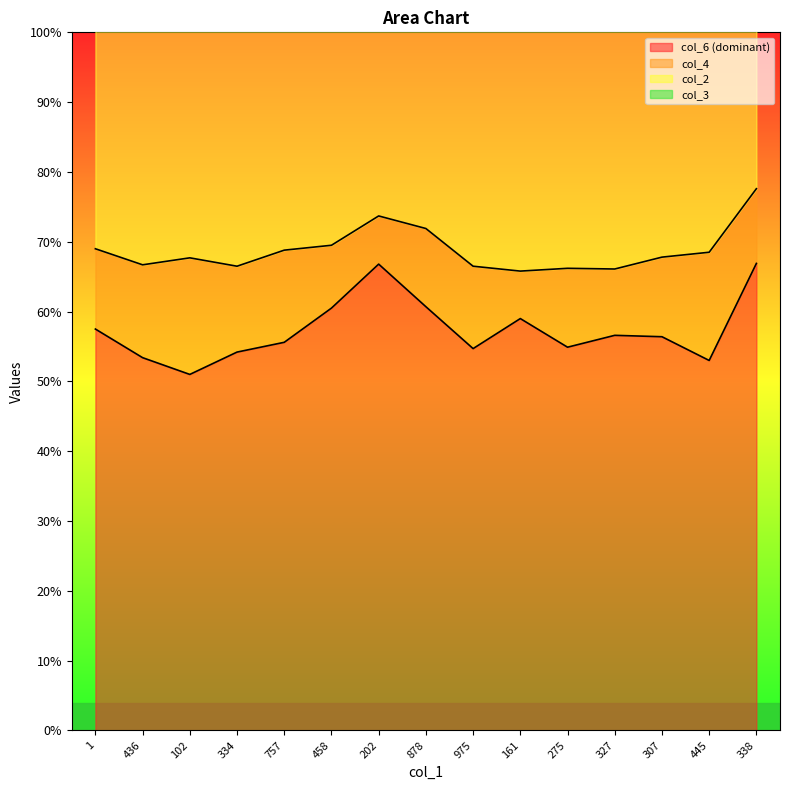

Is it true that col_6 (dominant) equals 27.5 at 436?

False